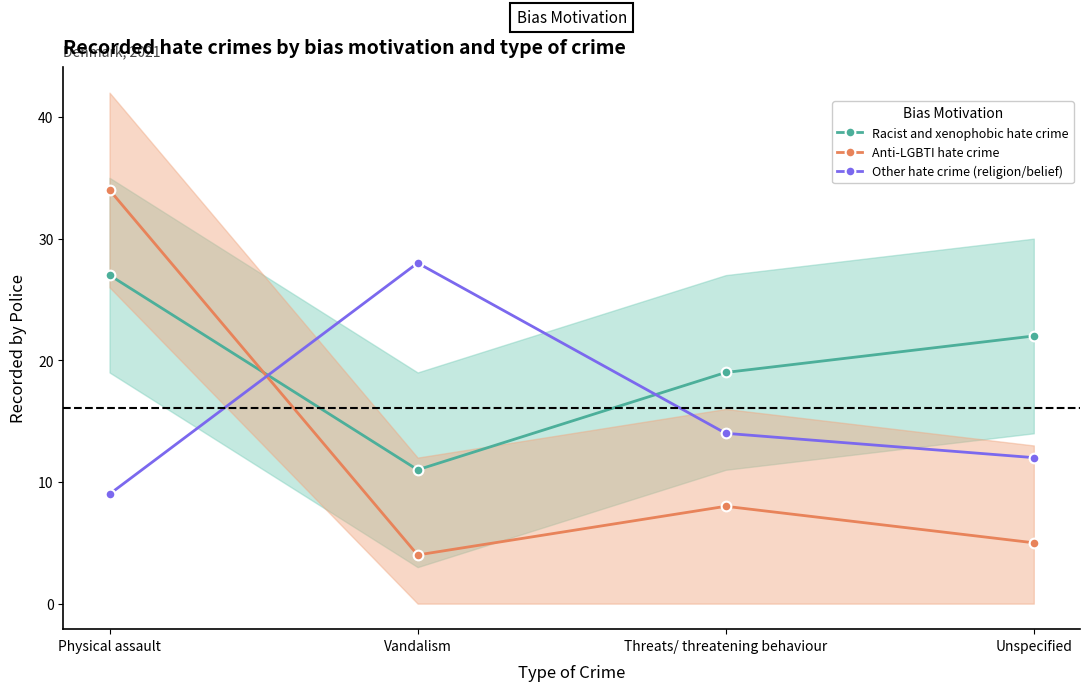

What is the maximum value shown in the chart?

34